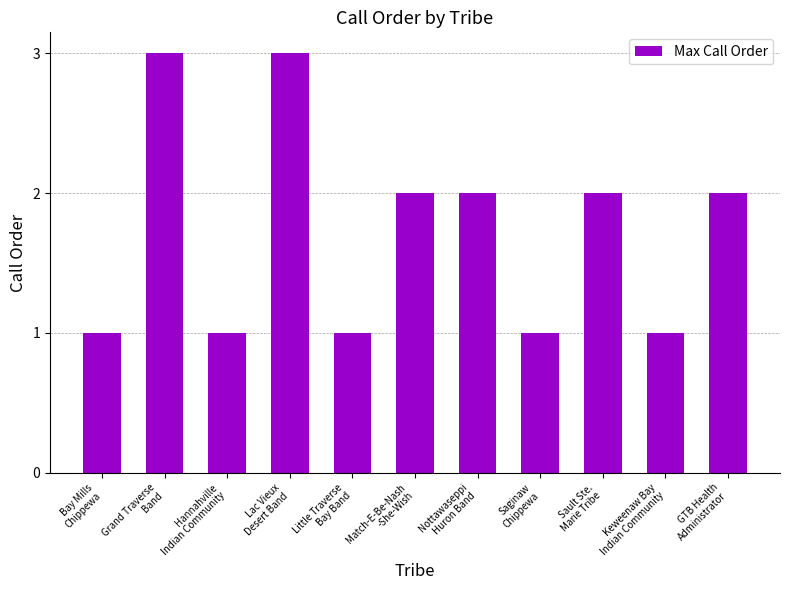

The value at GTB Health
Administrator is 2. True or false?

True